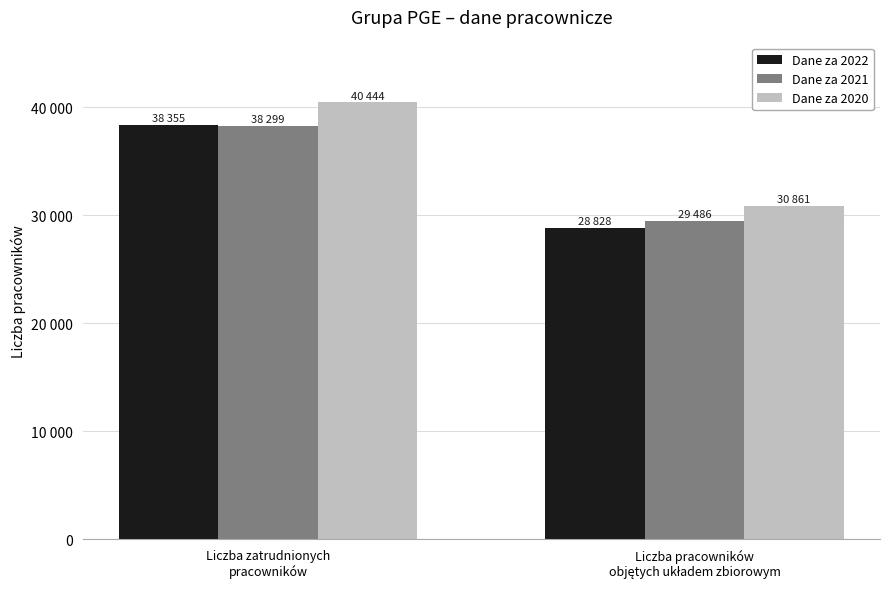

The Dane za 2021 series shows 64745 at Liczba zatrudnionych
pracowników. True or false?

False